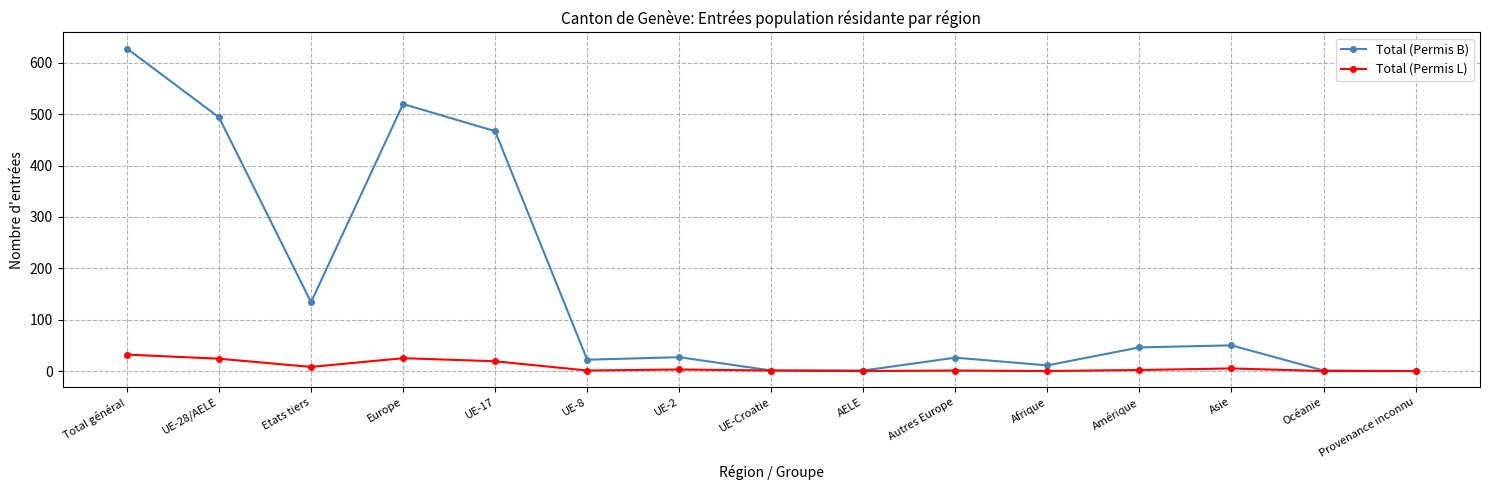

List the series in order of their overall mean, highest first.

Total (Permis B), Total (Permis L)